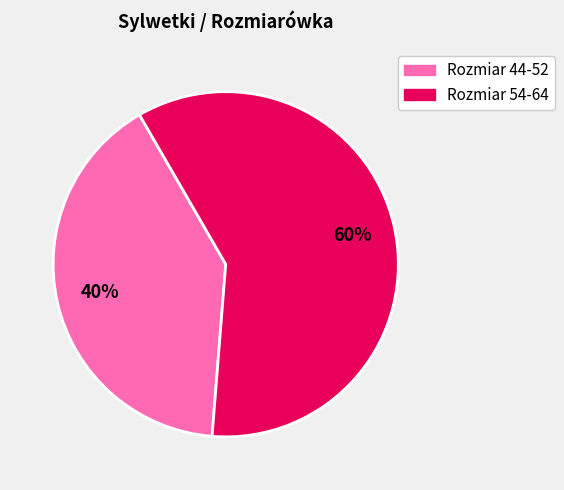

To the nearest percent, what is the average slice percentage?

50%